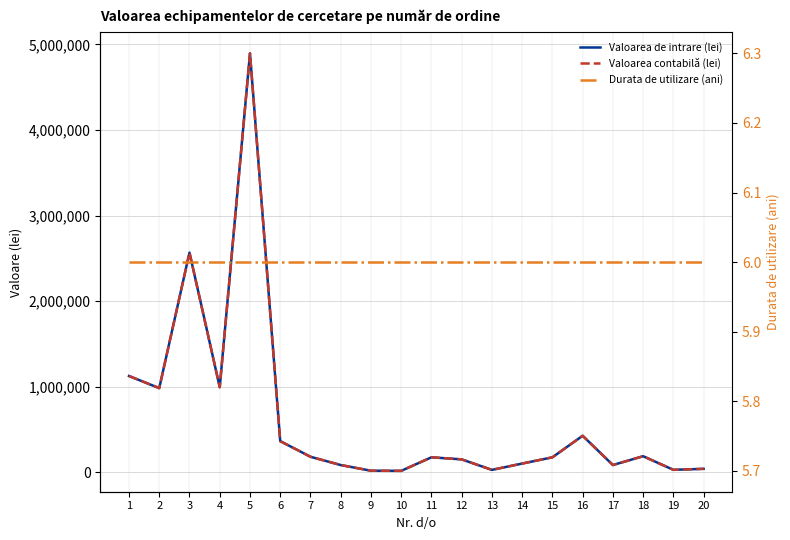

True or false: Durata de utilizare (ani) has more than 2 interior local peaks.

False